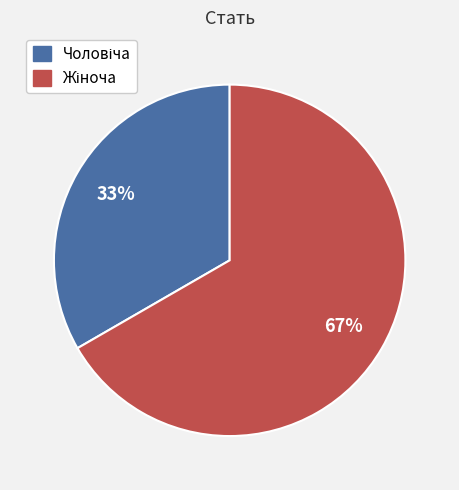

To the nearest percent, what is the average slice percentage?

50%